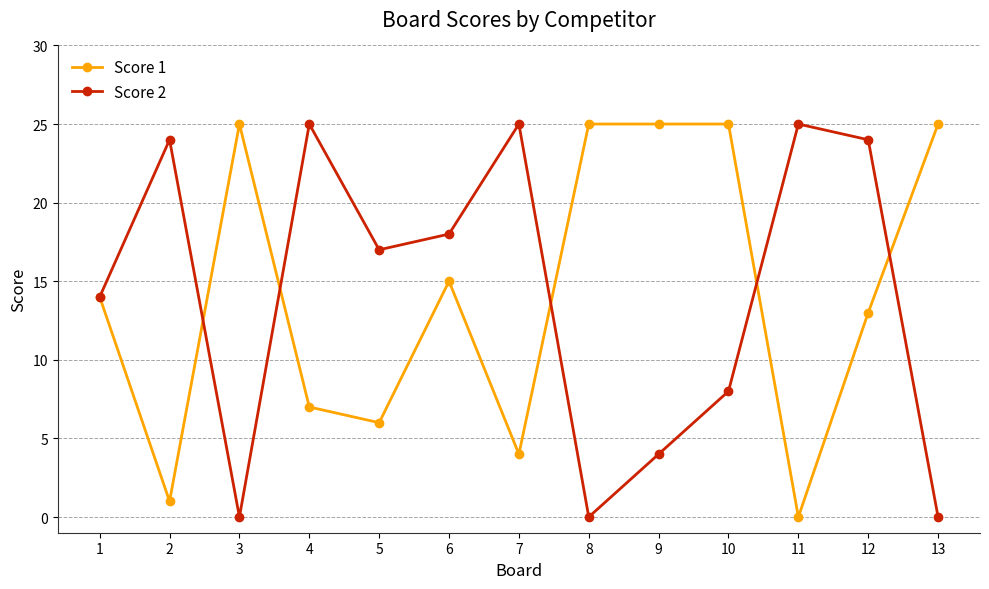

What are all the series names shown in the legend?

Score 1, Score 2